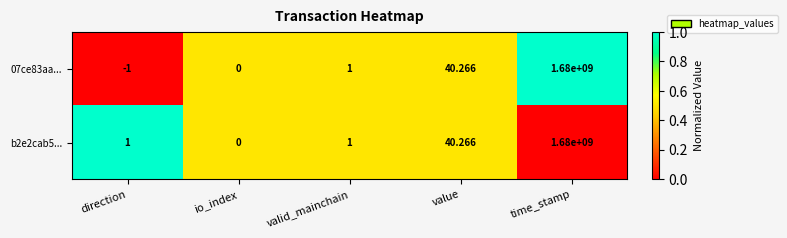

At which category is the sum across all series the highest?

time_stamp